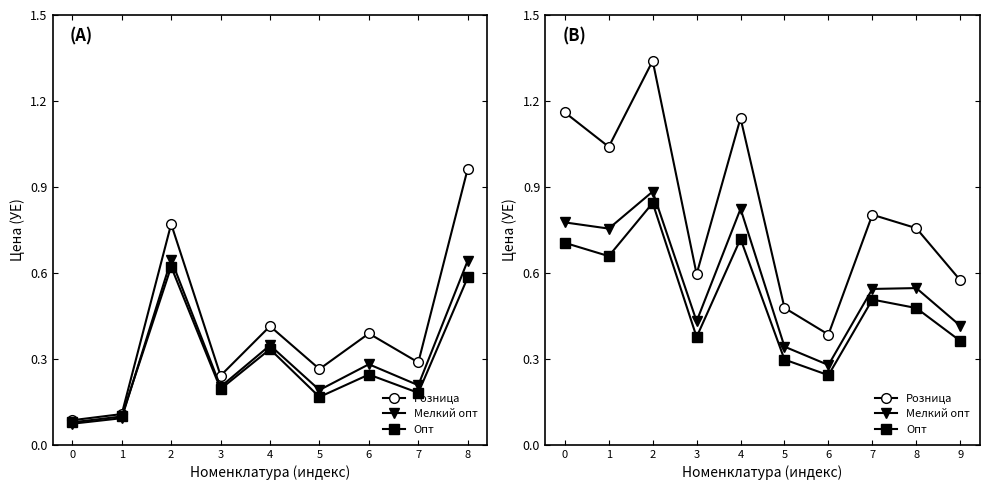

How many lines are shown in the chart?

3